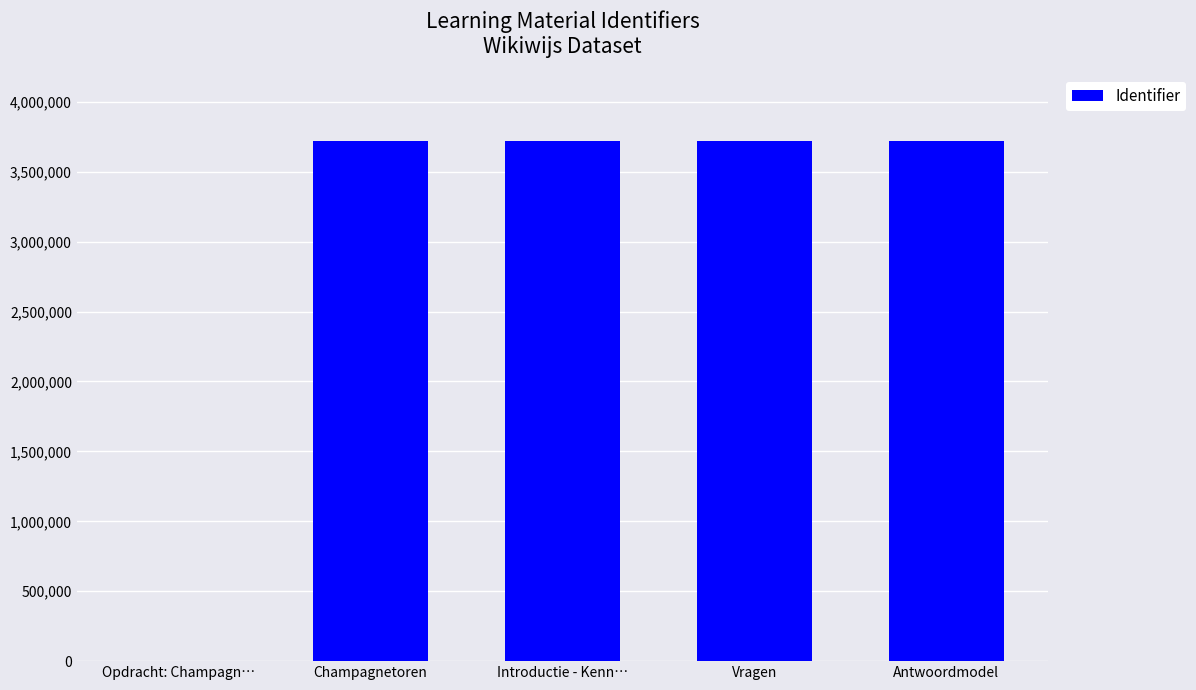

What is the sum of all values?

14879313